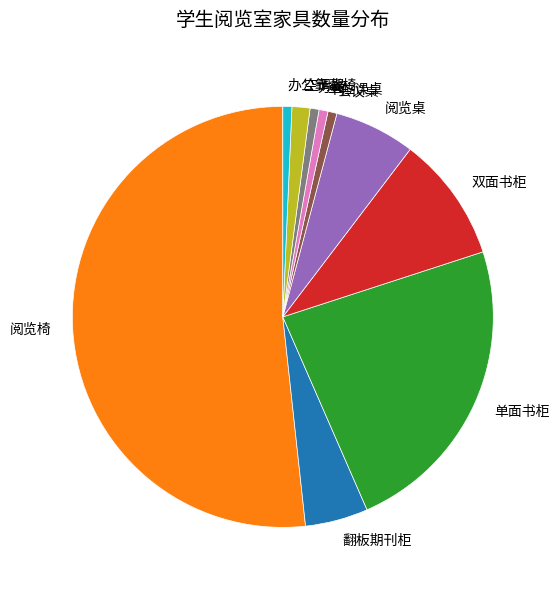

Which category has the biggest portion of the pie?

阅览椅